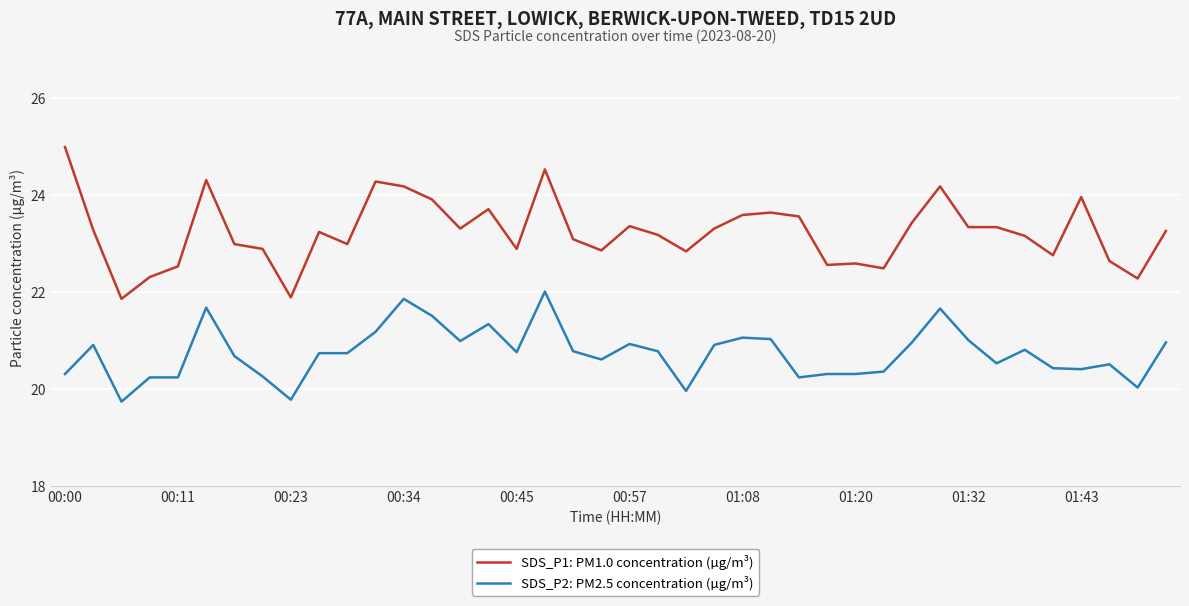

Count the number of categories in the chart.

40